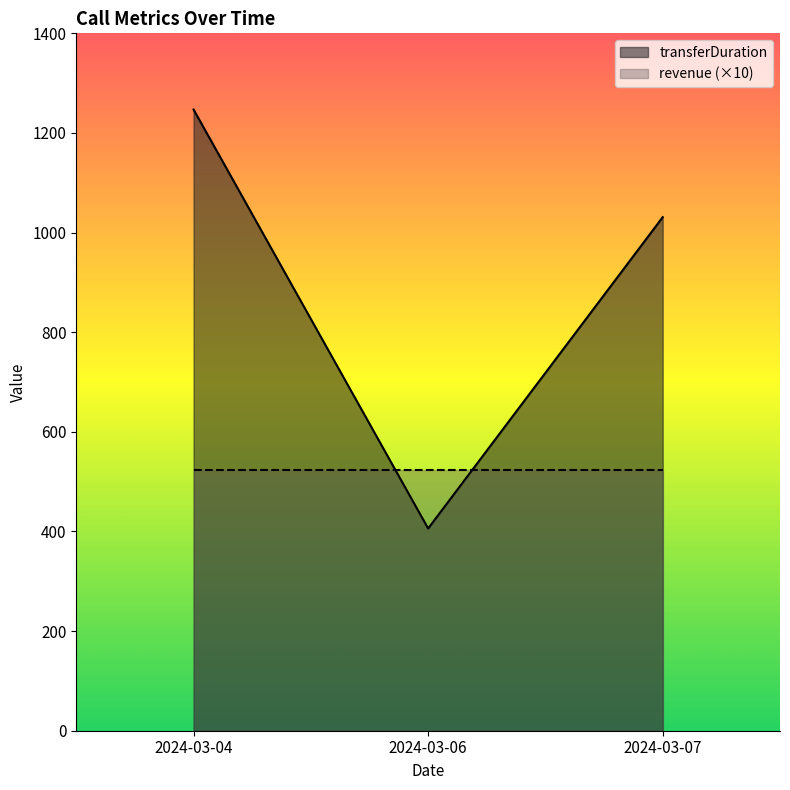

How many lines are shown in the chart?

2